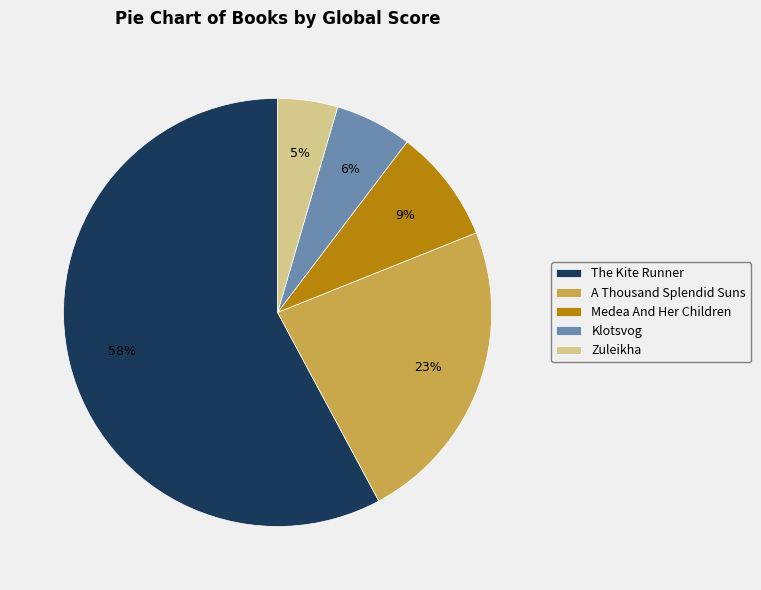

Between A Thousand Splendid Suns and The Kite Runner, which is larger?

The Kite Runner